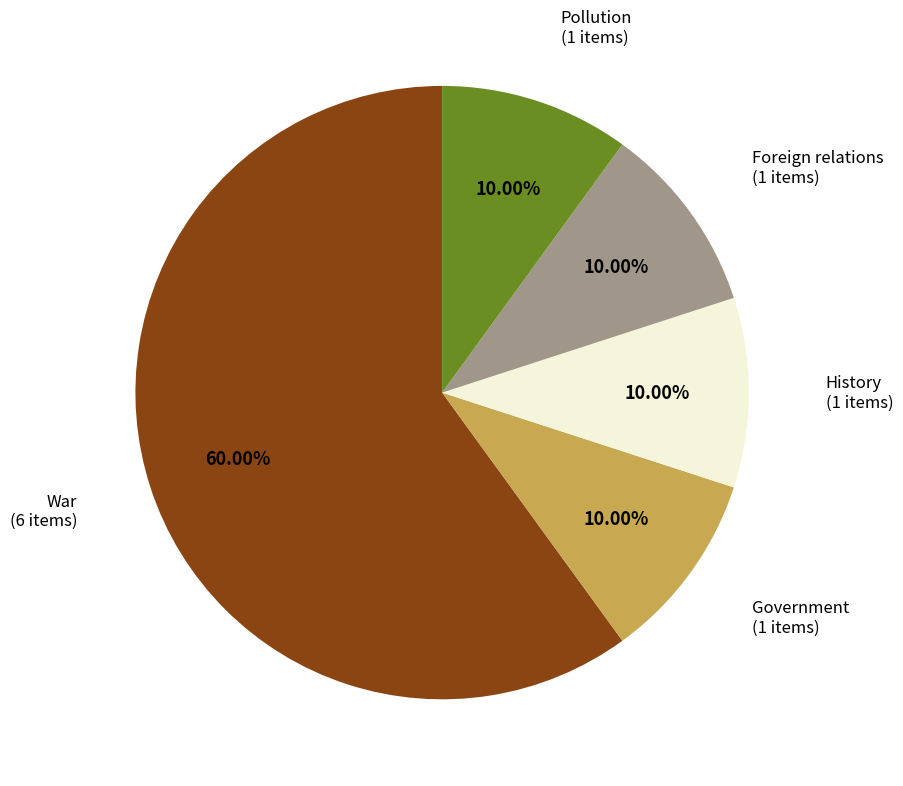

Is the sum of Foreign relations and Pollution greater than half?

No